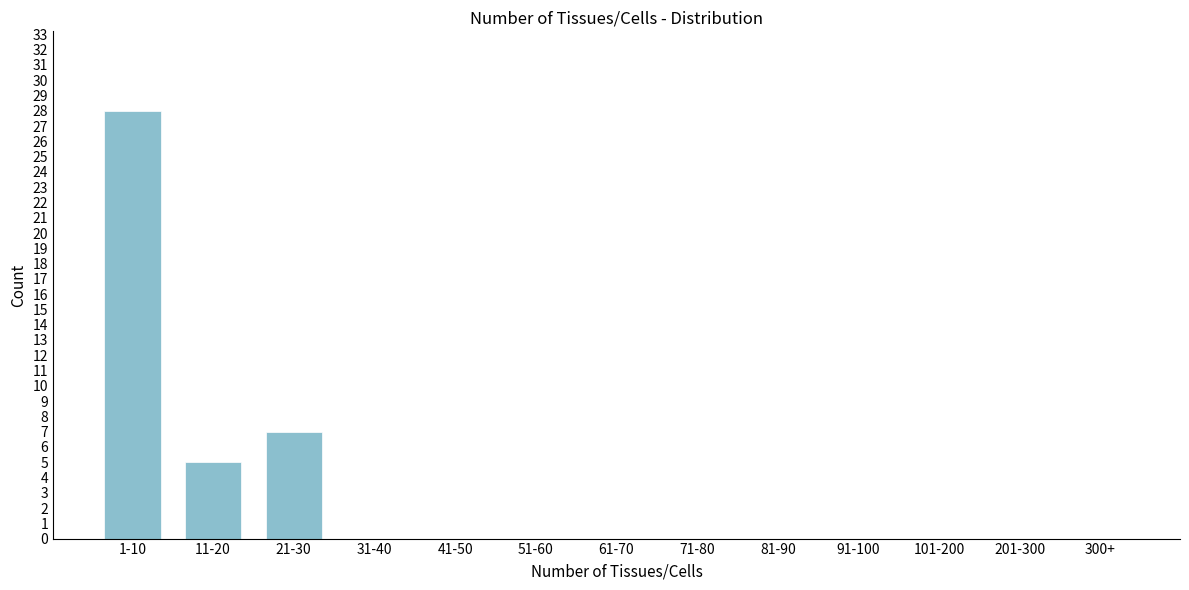

Reading left to right, transcribe all the data shown in this chart.

1-10=28	11-20=5	21-30=7	31-40=0	41-50=0	51-60=0	61-70=0	71-80=0	81-90=0	91-100=0	101-200=0	201-300=0	300+=0